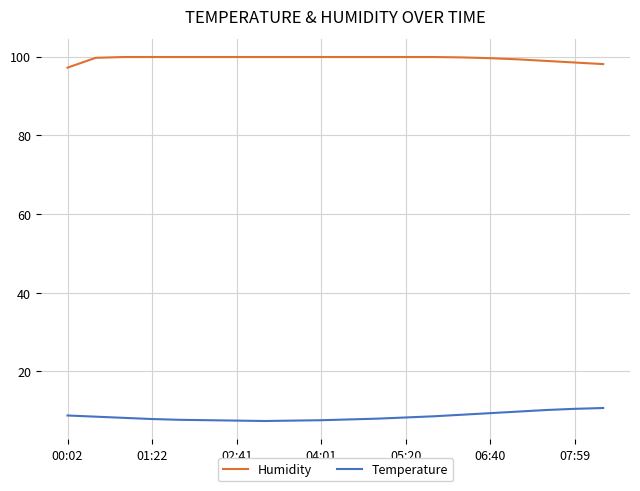

What is the difference between the maximum and minimum values in the Temperature series?

3.3